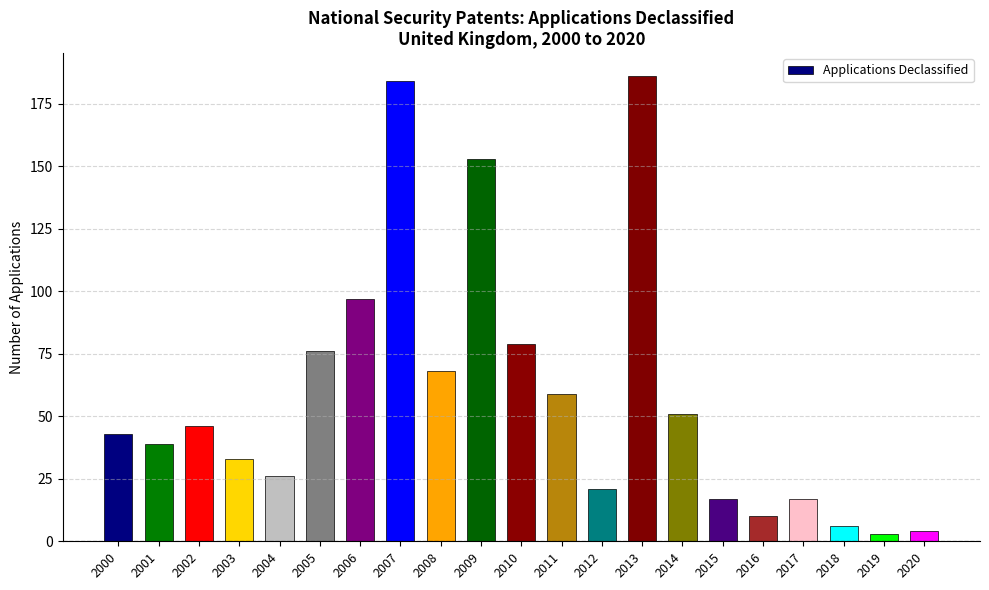

How many values are below 43?

10